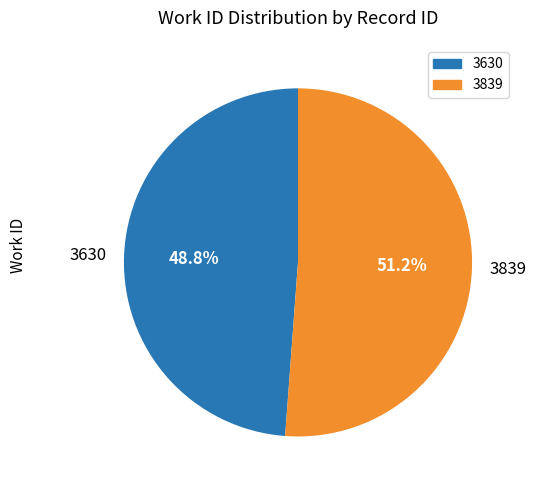

What is the ratio of the value at 3630 to the value at 3839?

1.0